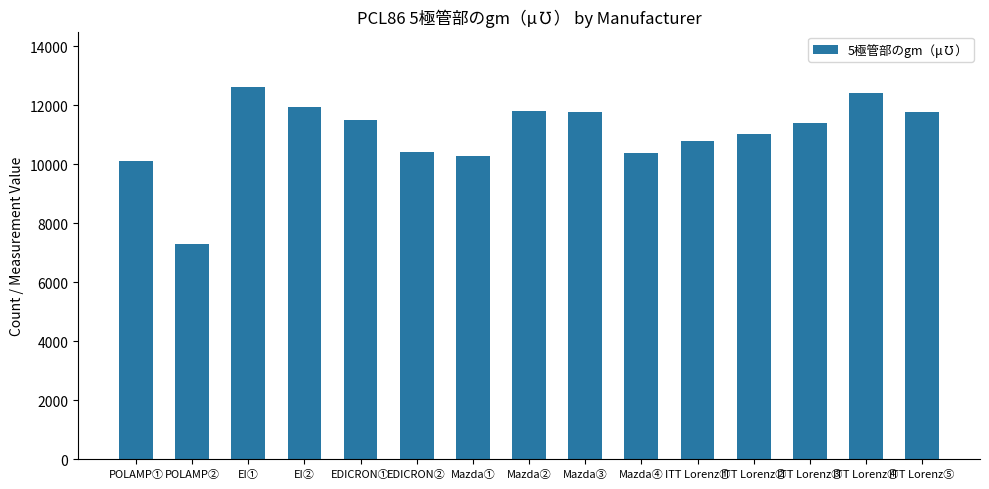

Which label corresponds to the smallest value in the chart?

POLAMP②